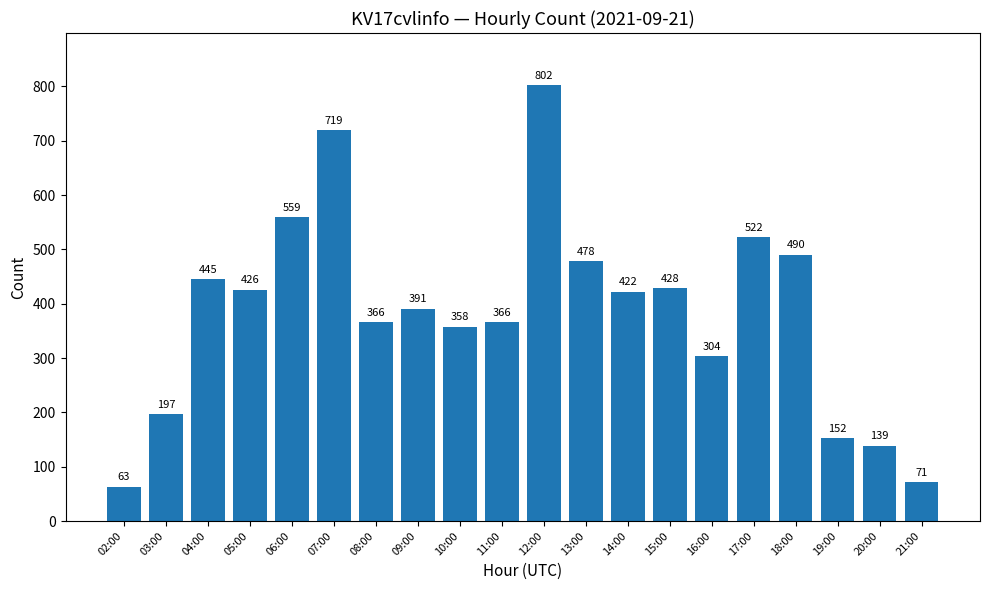

What is the value of the 18th bar from the left?

152